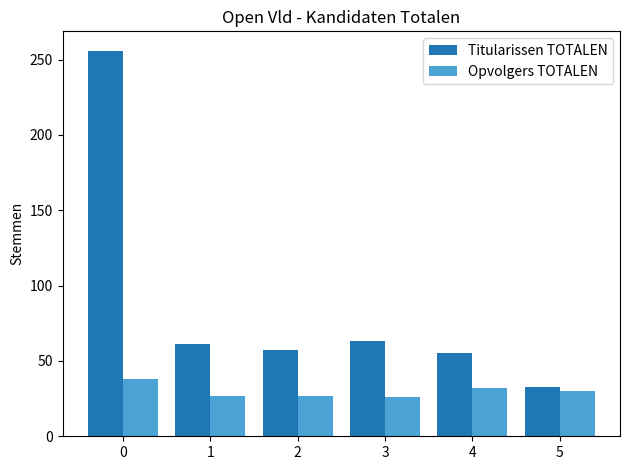

What is the approximate value of Opvolgers TOTALEN at 5, to the nearest 10?

30